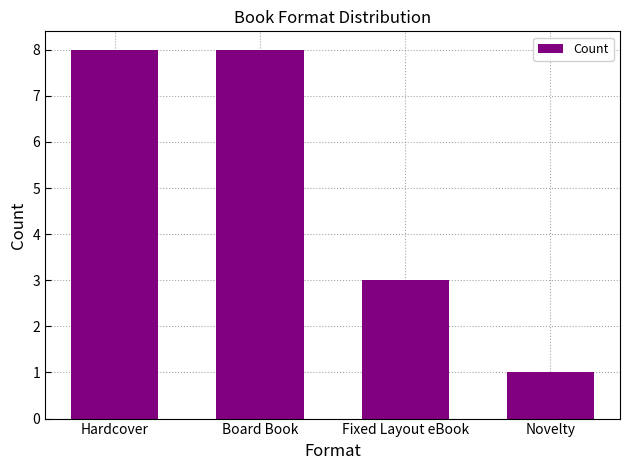

What is the label of the 2nd bar from the left?

Board Book